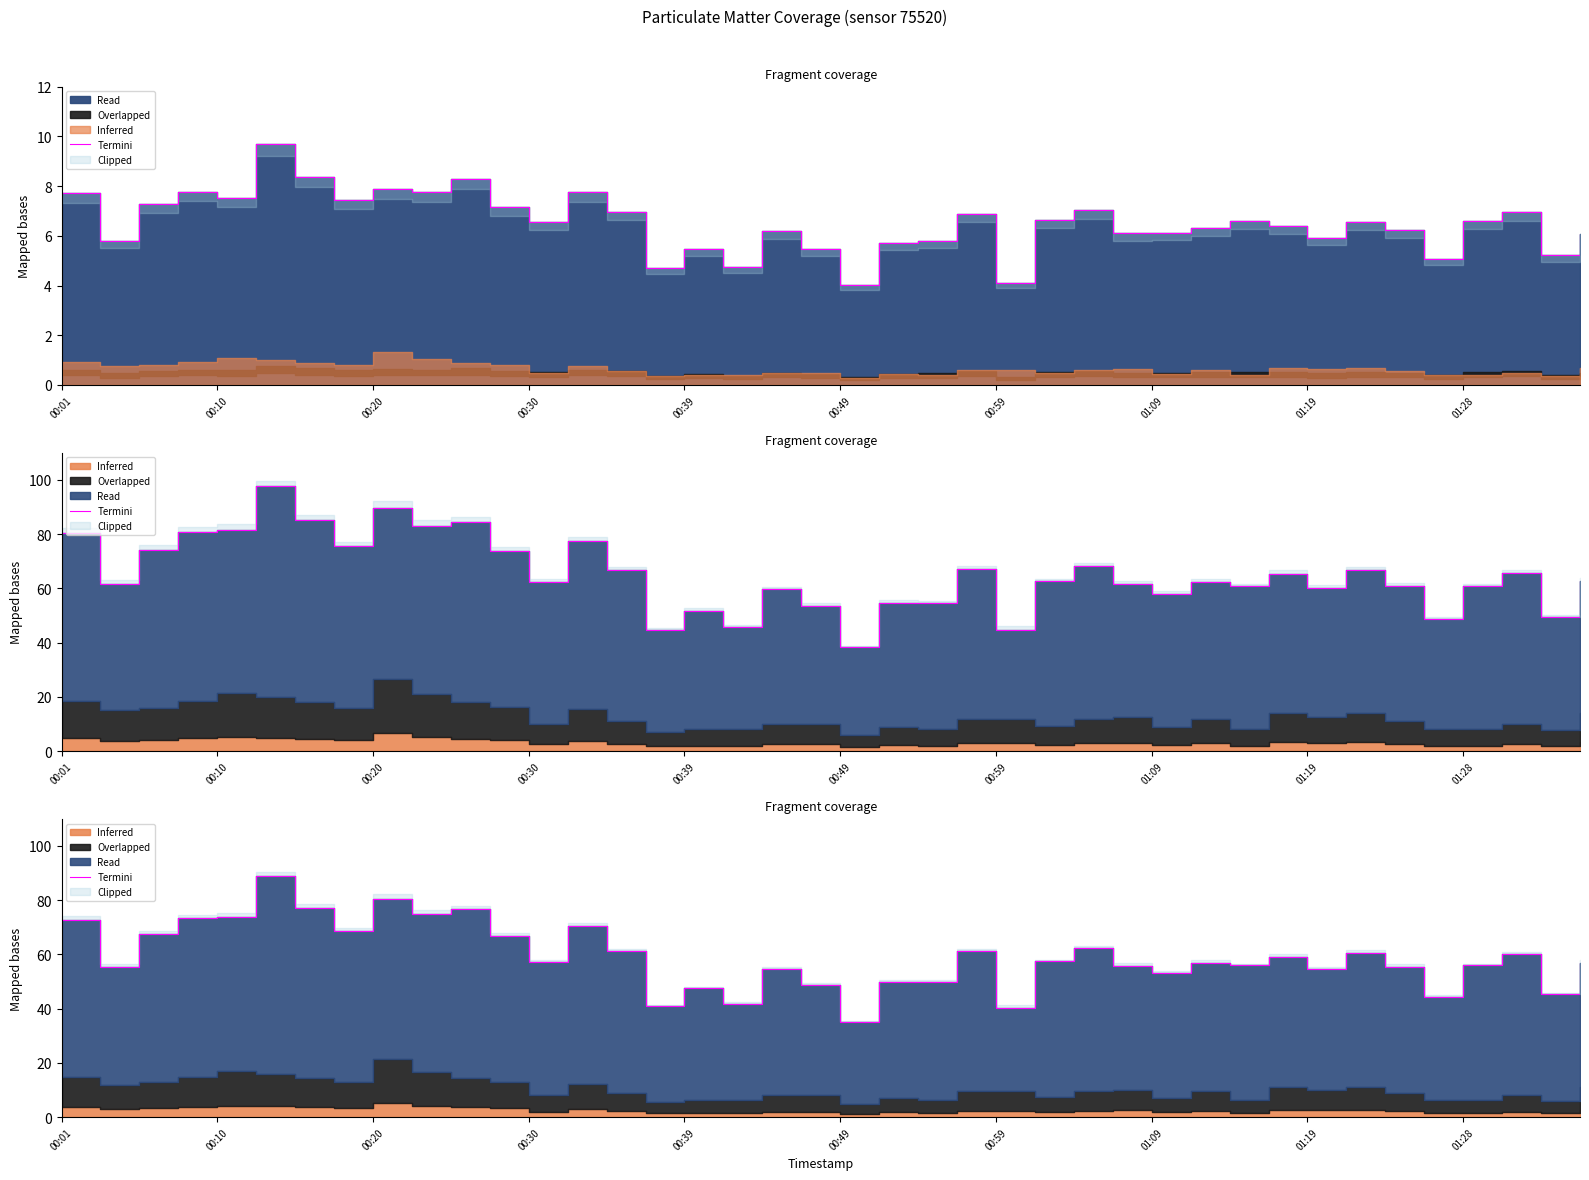

What position from the right is 18?

22